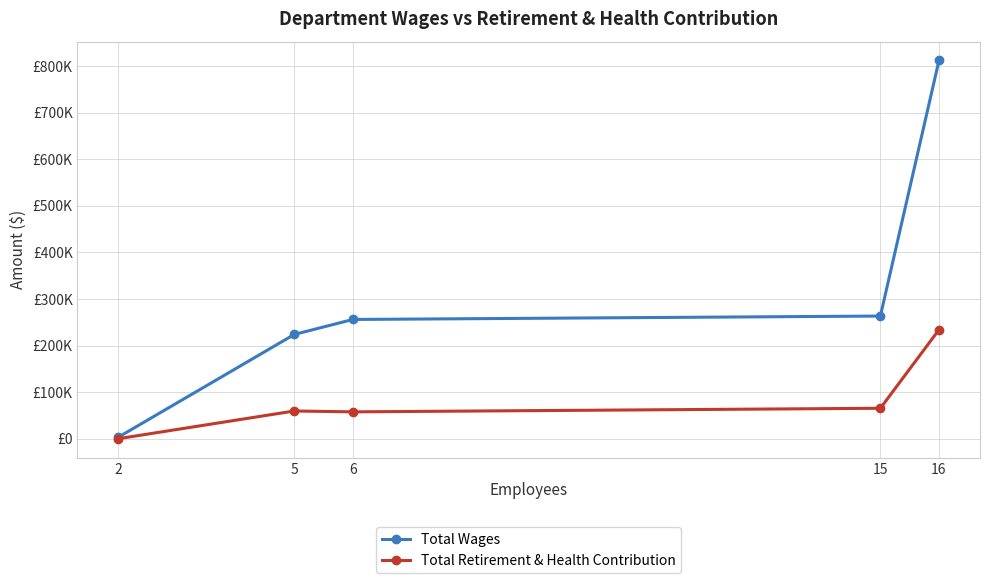

What is the maximum value for Total Retirement & Health Contribution?

233994